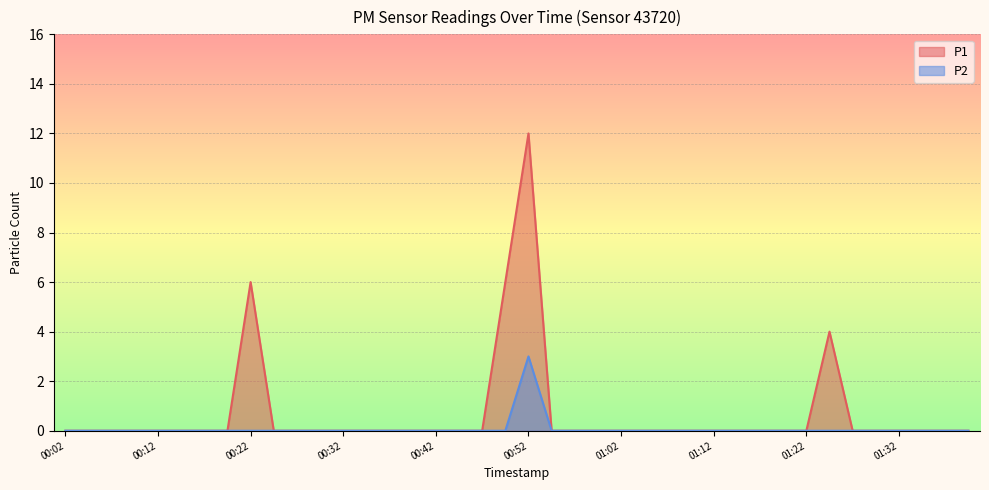

Is the value of P2 at 00:49 greater than the value of P1 at 00:27?

No